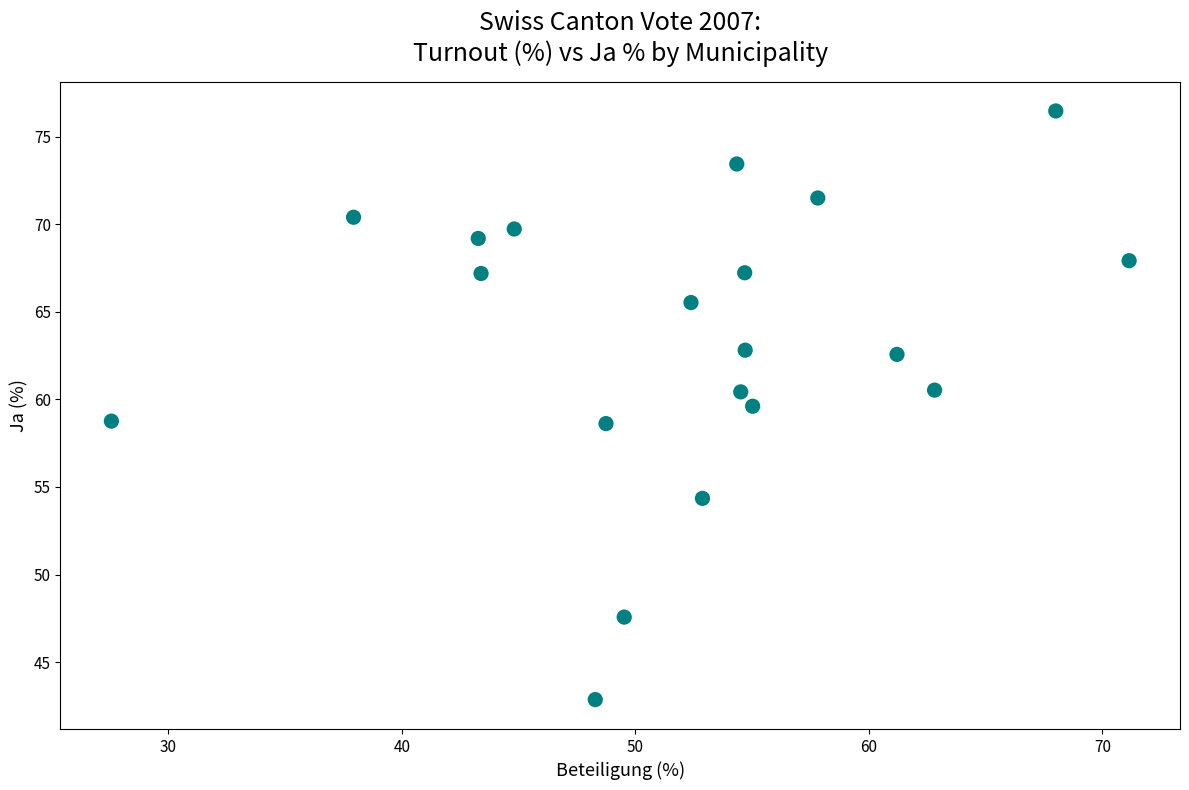

What is the range of X values (max minus min)?

43.6